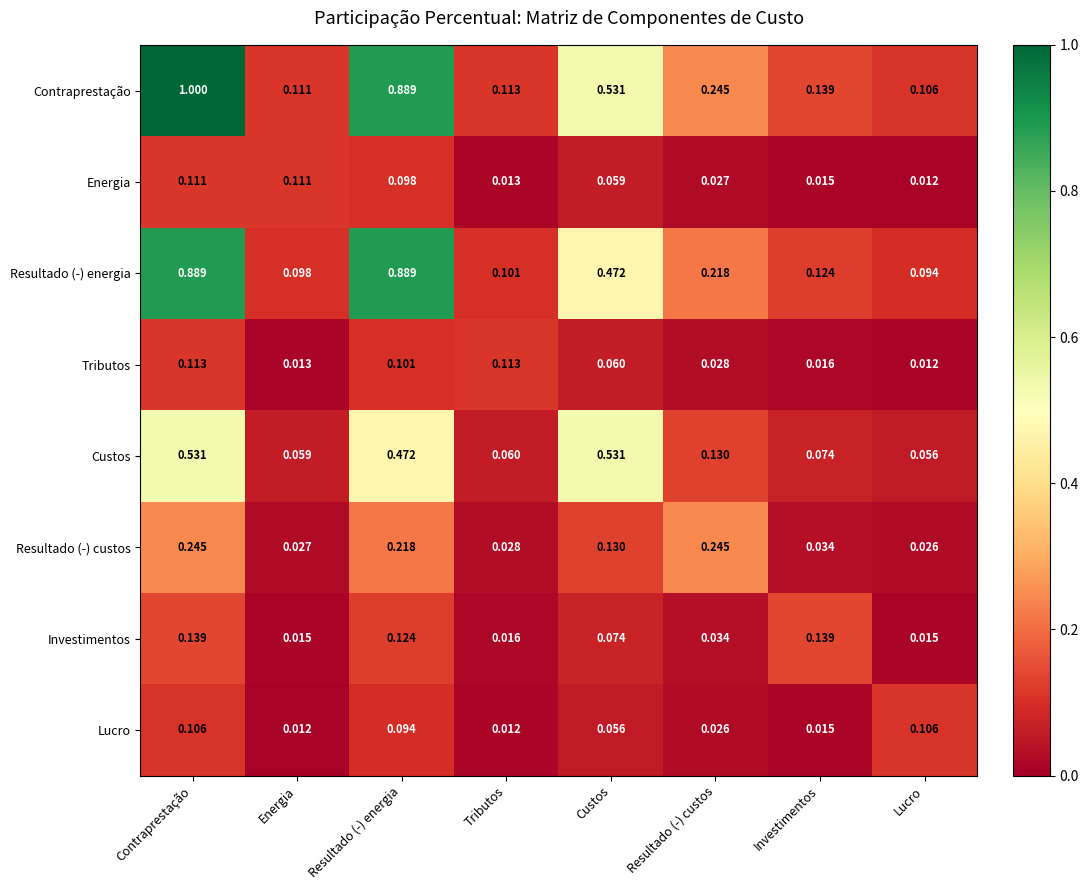

Rank the categories by Contraprestação value from lowest to highest.

Lucro, Energia, Tributos, Investimentos, Resultado (-) custos, Custos, Resultado (-) energia, Contraprestação